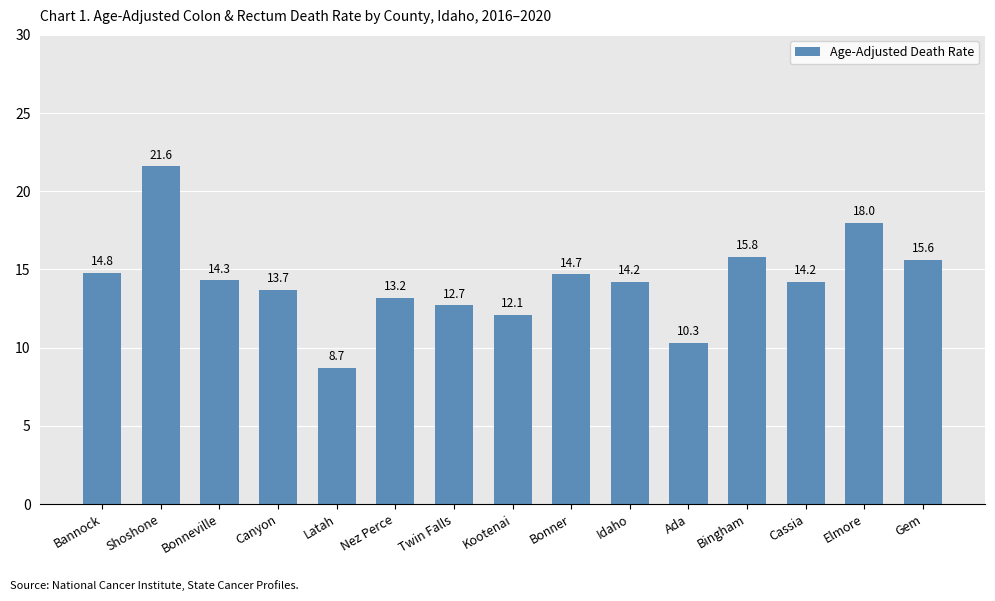

Does the chart contain stacked bars?

No